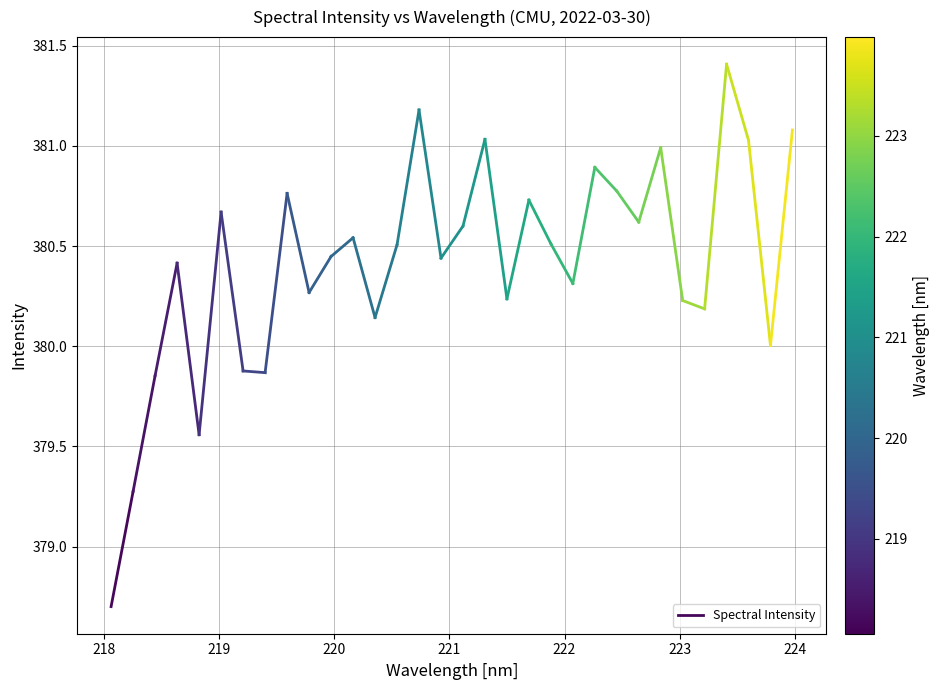

How many lines are shown in the chart?

1